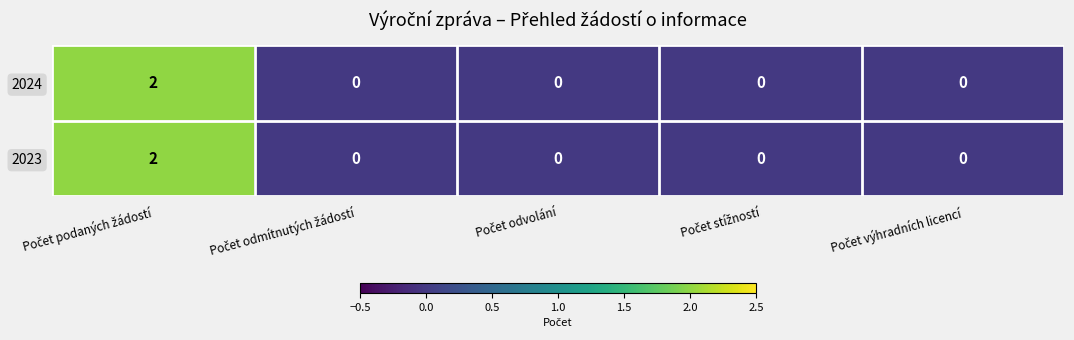

What is the greatest value displayed?

2